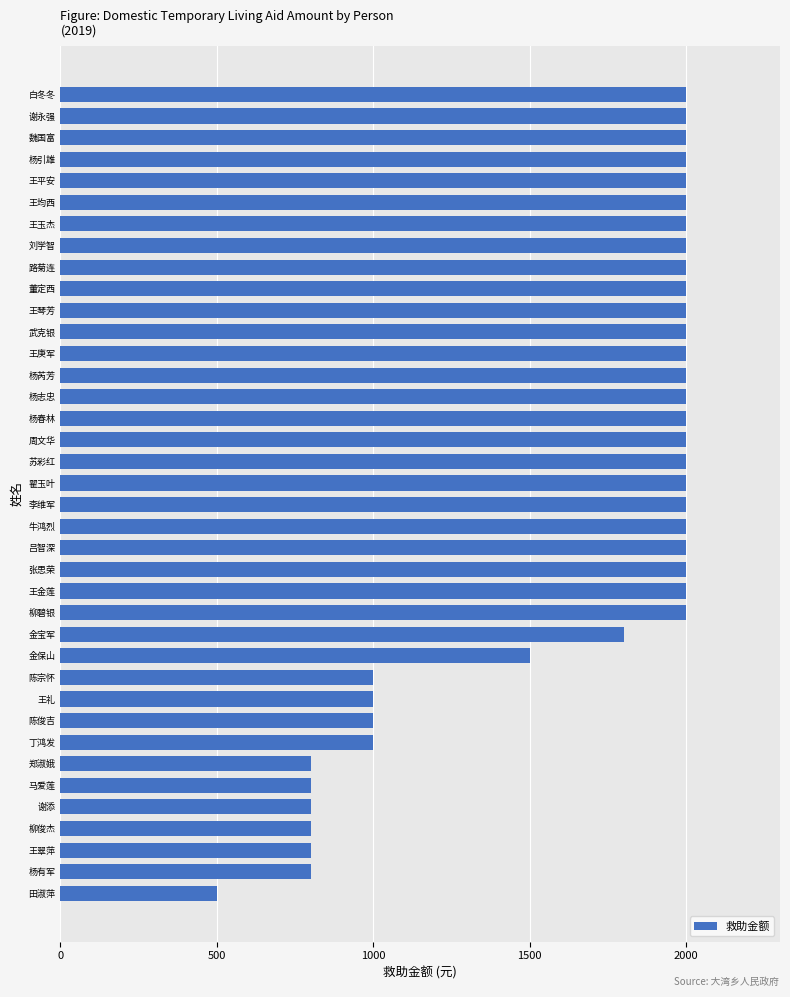

The value at 王金莲 is 913. True or false?

False